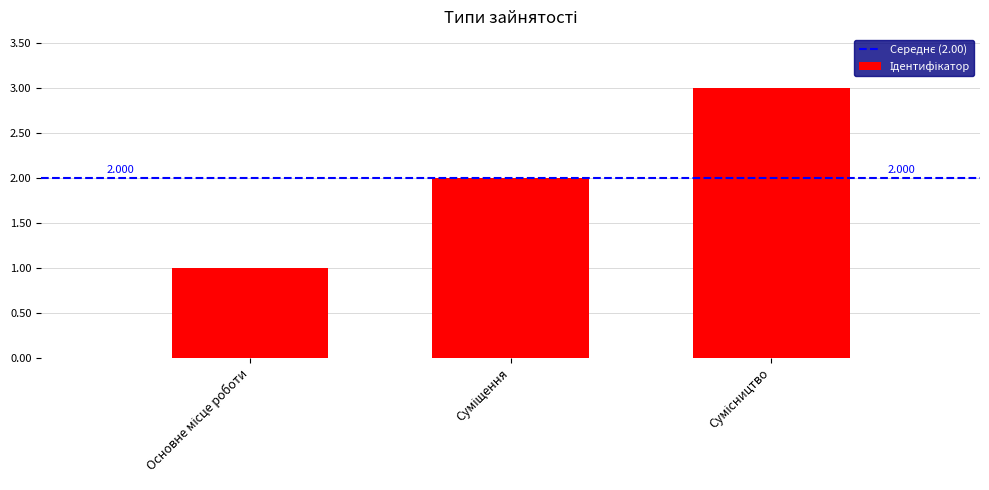

How many values are below 2?

1